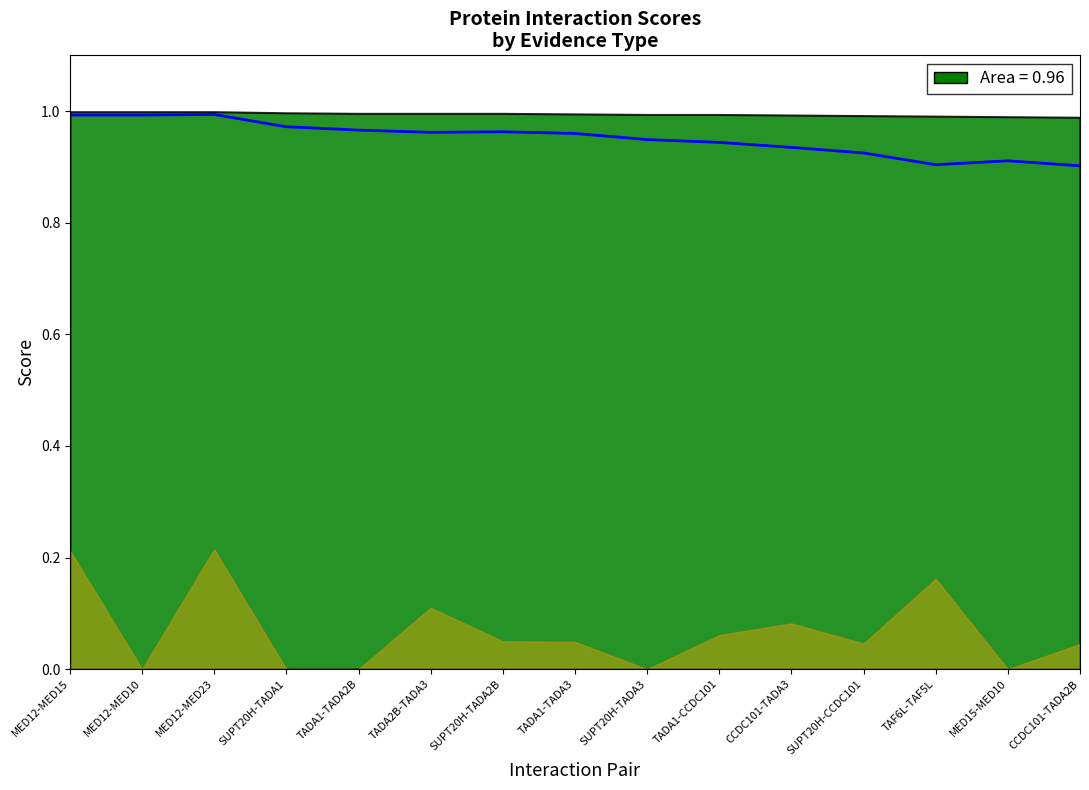

What is the label of the 11th point from the left?

CCDC101-TADA3